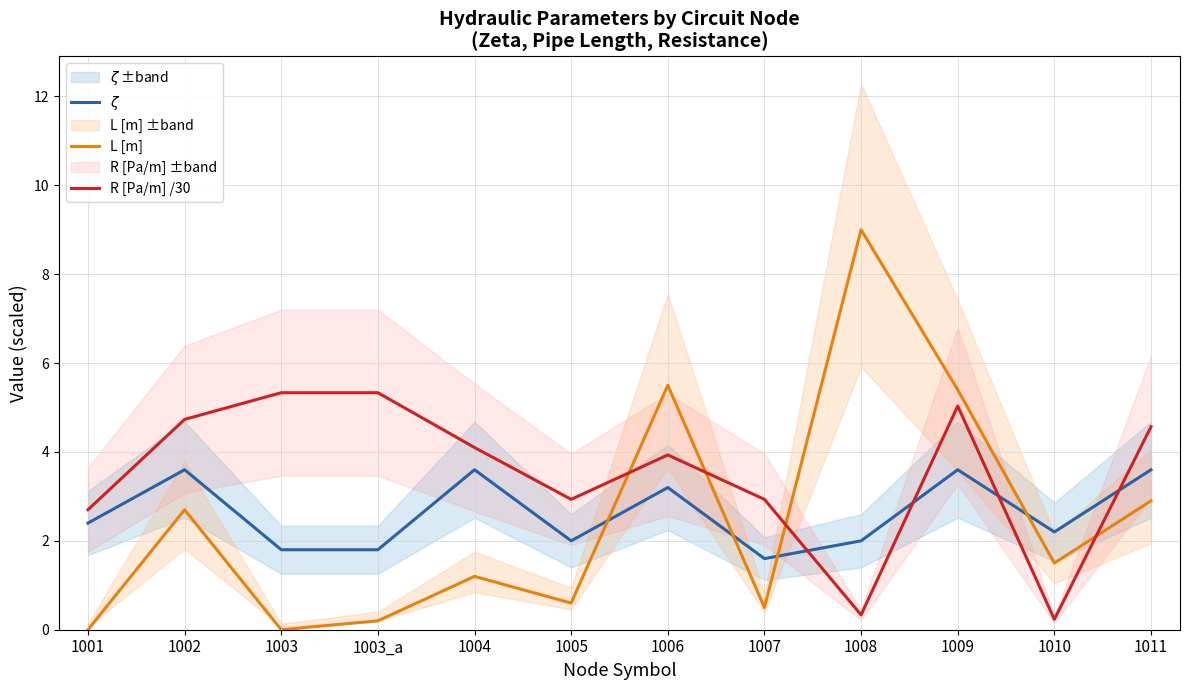

The $\zeta$ series shows 1.5 at 1011. True or false?

False